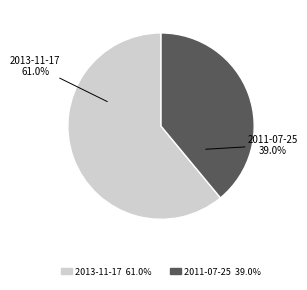

What percentage is NOT represented by 2011-07-25?

61.0%